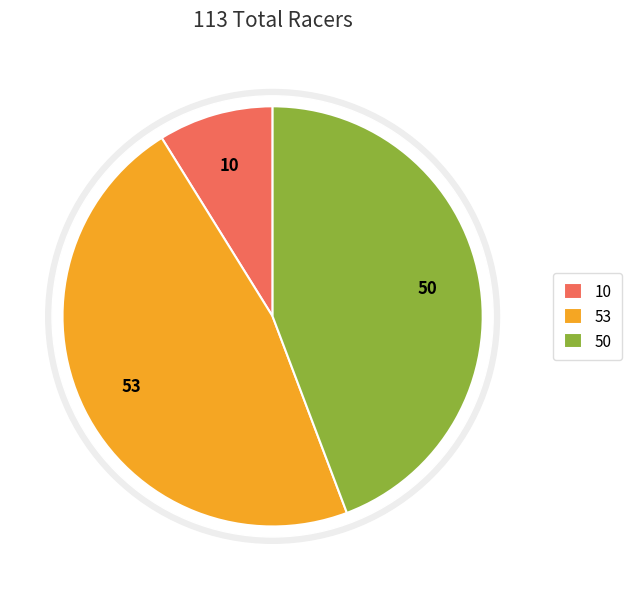

Is there any slice that represents more than half of the pie?

No